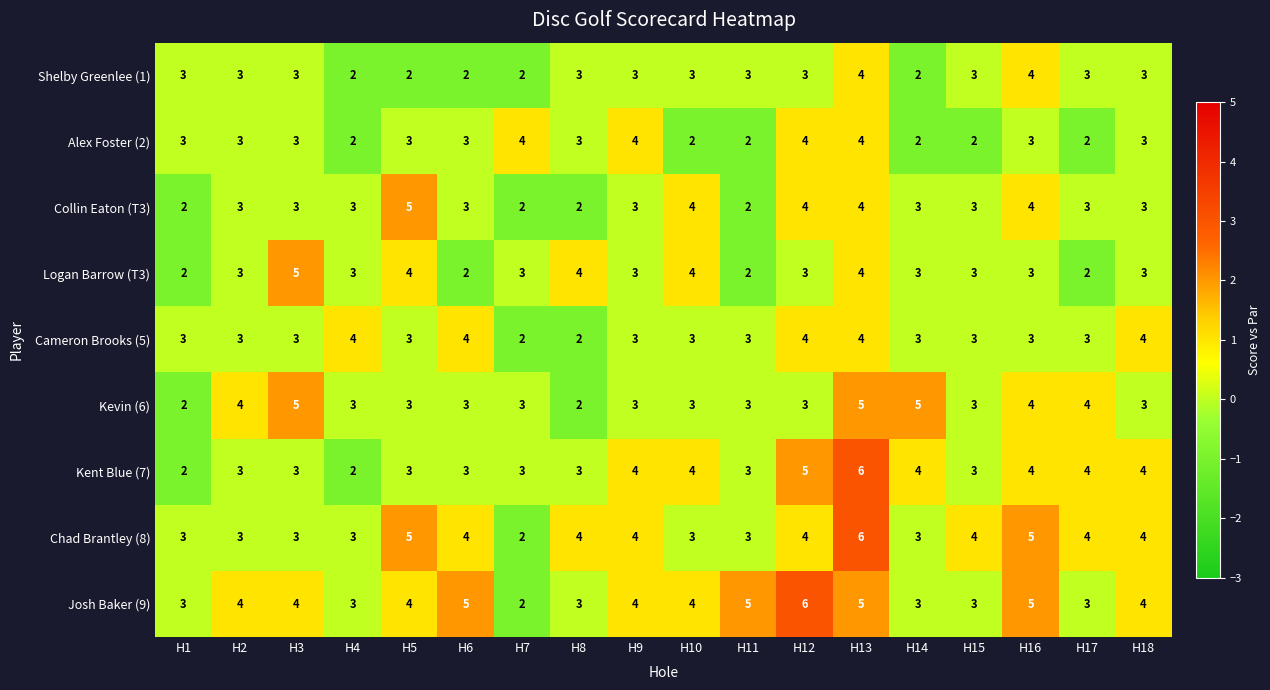

What is the total value across all series at H7?

23